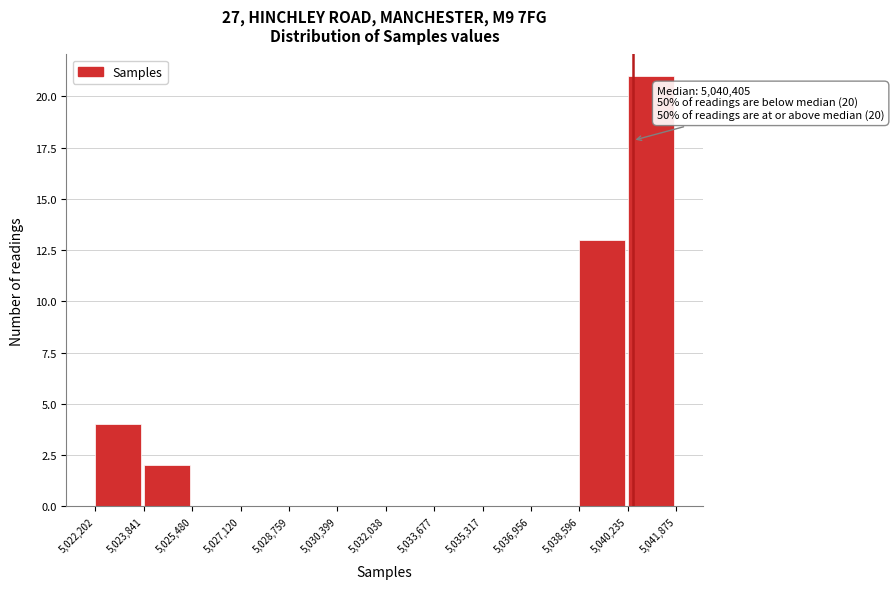

Over which range of the x-axis is the bar tallest?

5,040,235 to 5,041,875